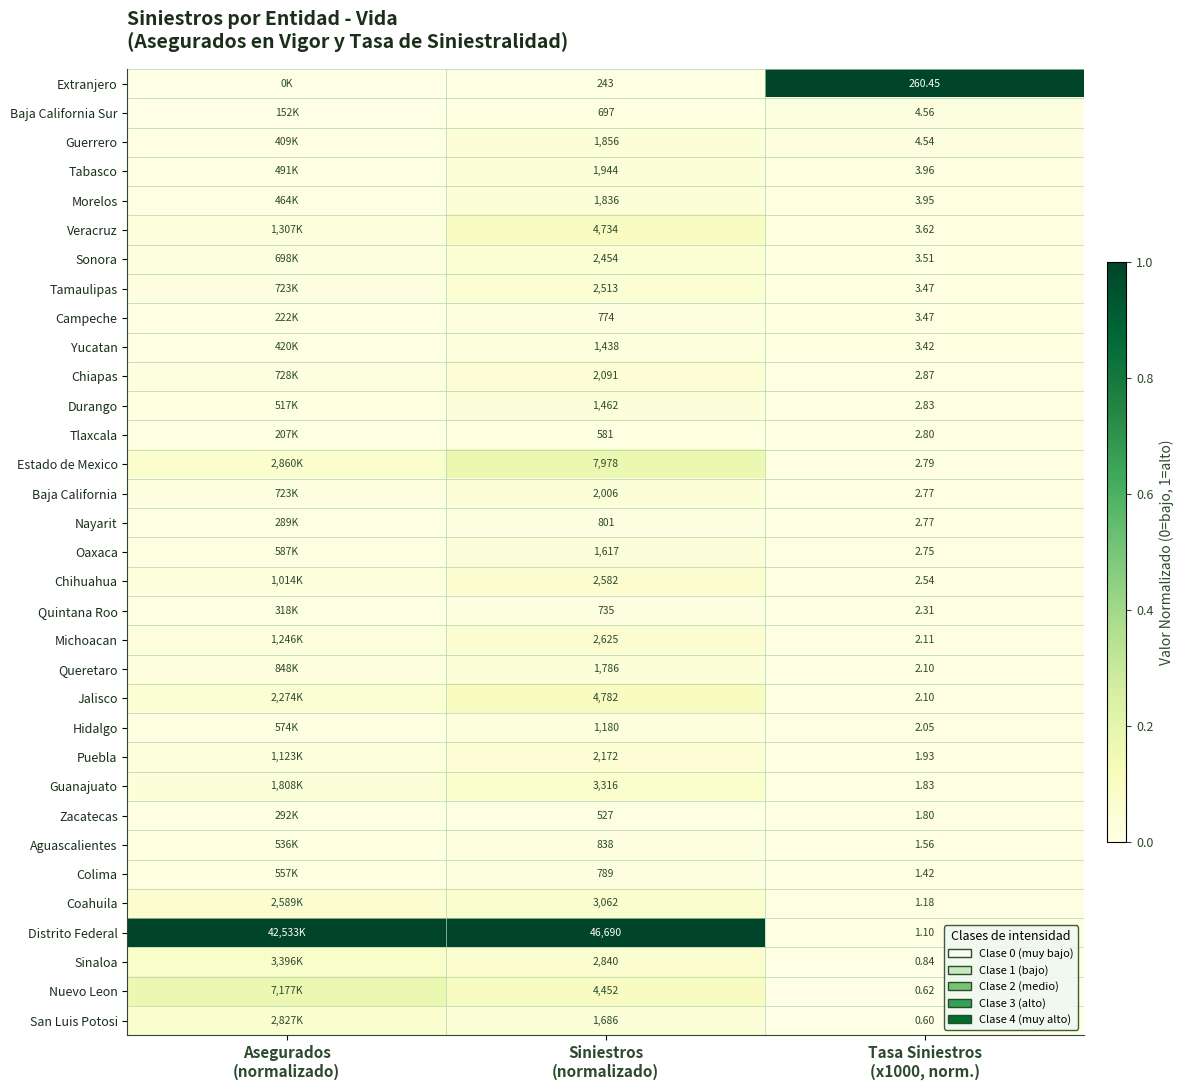

Rank the series by their maximum value, from lowest to highest.

Zacatecas, Tlaxcala, Quintana Roo, Campeche, Colima, Nayarit, Baja California Sur, Aguascalientes, Hidalgo, Yucatan, Durango, Oaxaca, Queretaro, Morelos, Guerrero, Tabasco, Baja California, Chiapas, Puebla, Sonora, Tamaulipas, Chihuahua, Michoacan, Coahuila, San Luis Potosi, Guanajuato, Sinaloa, Veracruz, Jalisco, Nuevo Leon, Estado de Mexico, Extranjero, Distrito Federal